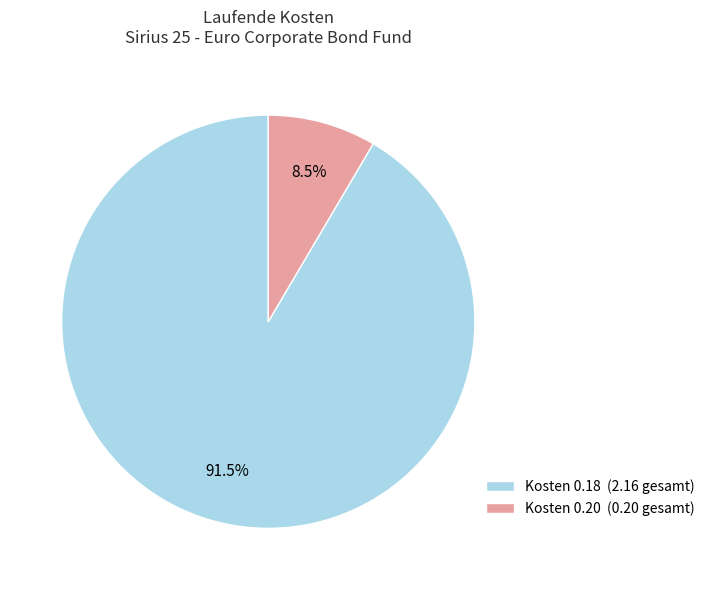

Is there any slice that represents more than half of the pie?

Yes